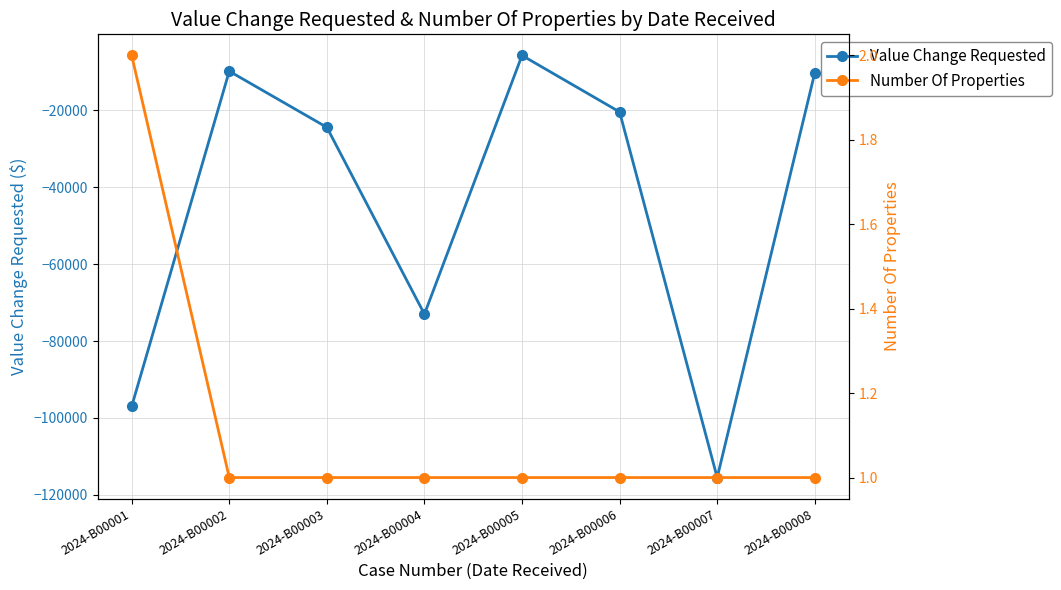

Which series has the largest total across all categories?

Number Of Properties